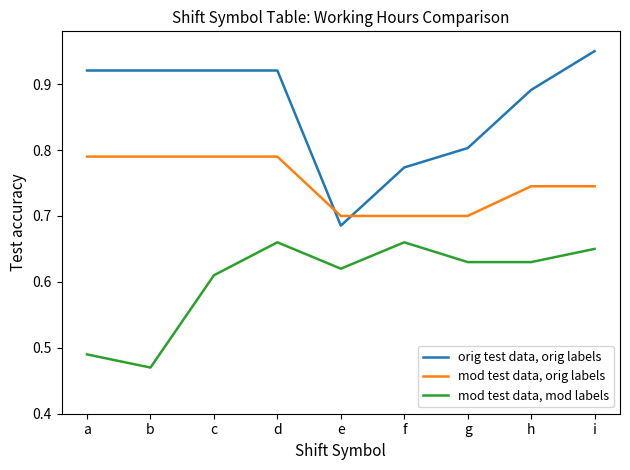

The value of mod test data, orig labels at b is 1.1. True or false?

False